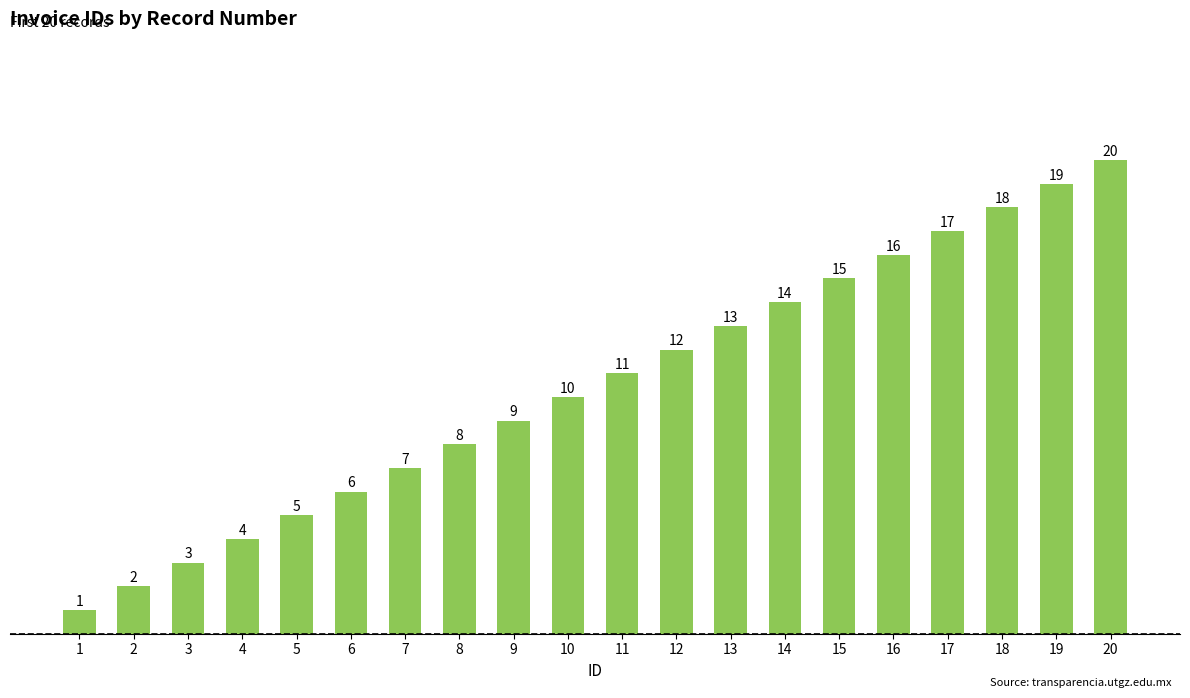

Count the number of categories in the chart.

20